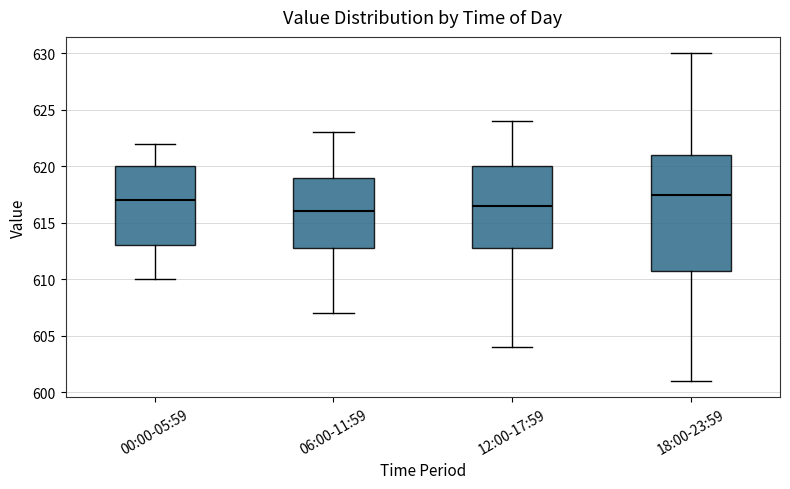

Comparing the boxes themselves (not the whiskers), which one is the tallest?

18:00-23:59